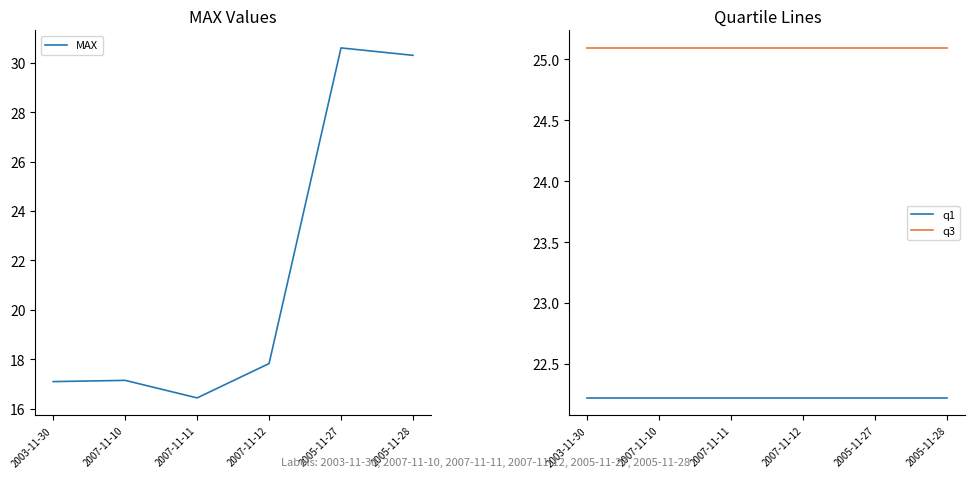

List the series in order of their peak value, lowest first.

q1, q3, MAX